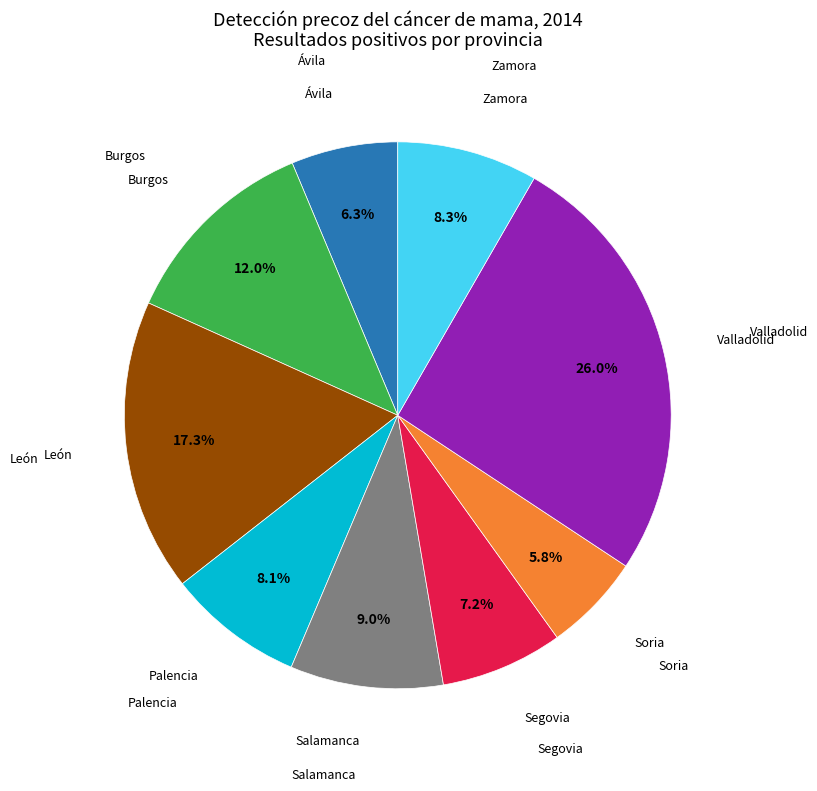

Is there a majority slice in this chart?

No